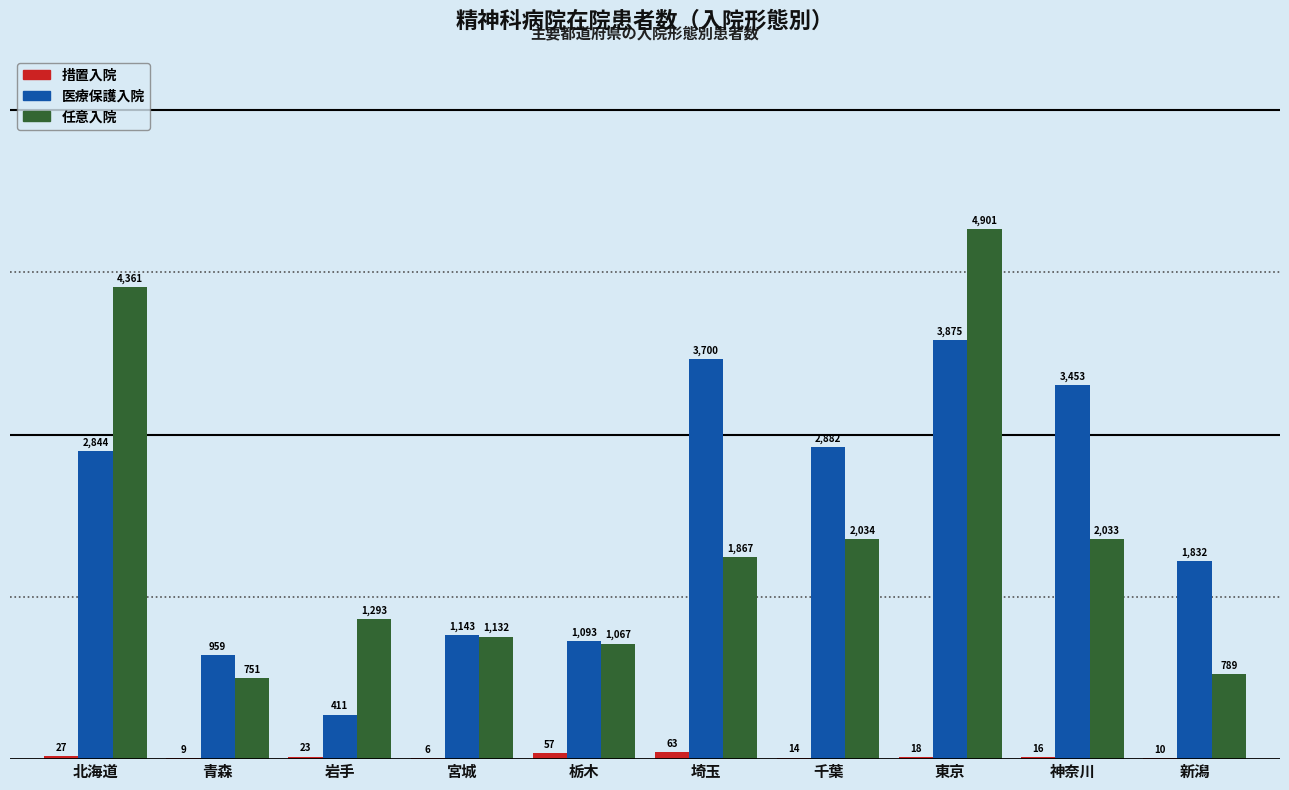

How many groups of bars are there?

10